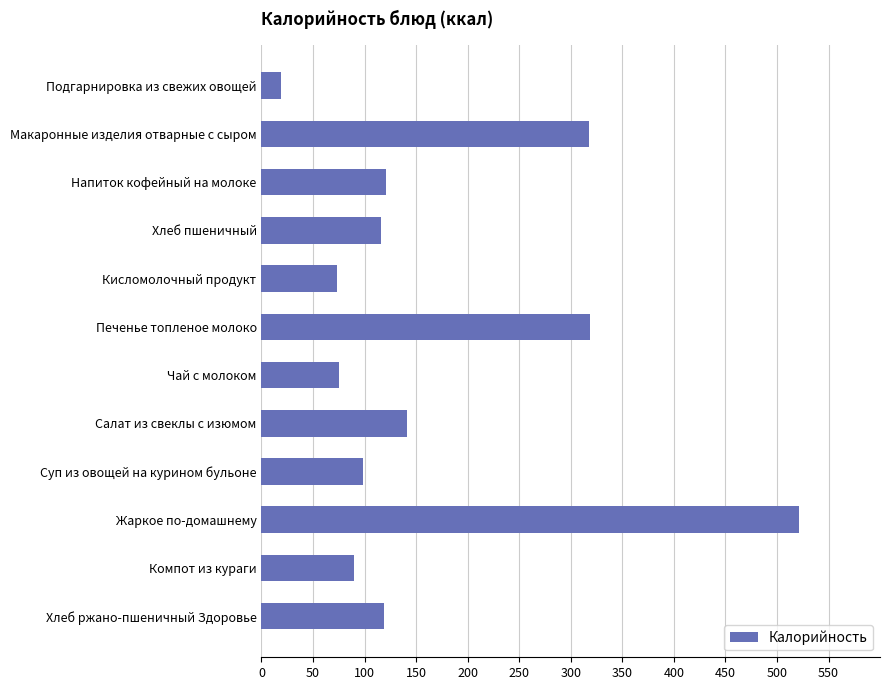

At which label is the value closest to 270?

Макаронные изделия отварные с сыром